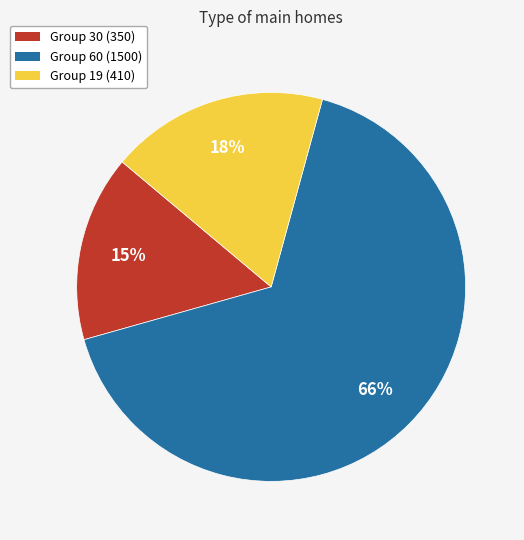

Does any single category account for the majority?

Yes